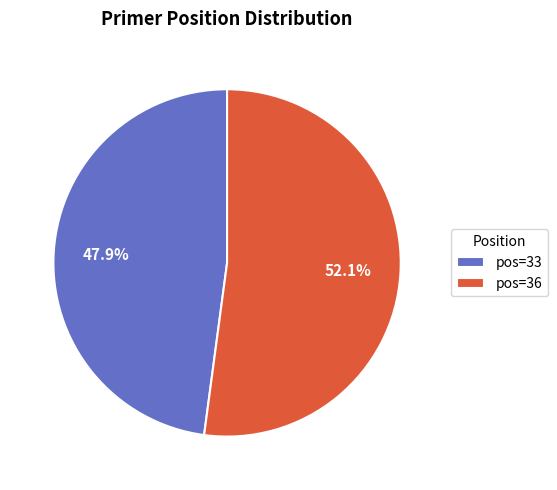

To the nearest percent, what is the average slice percentage?

50%